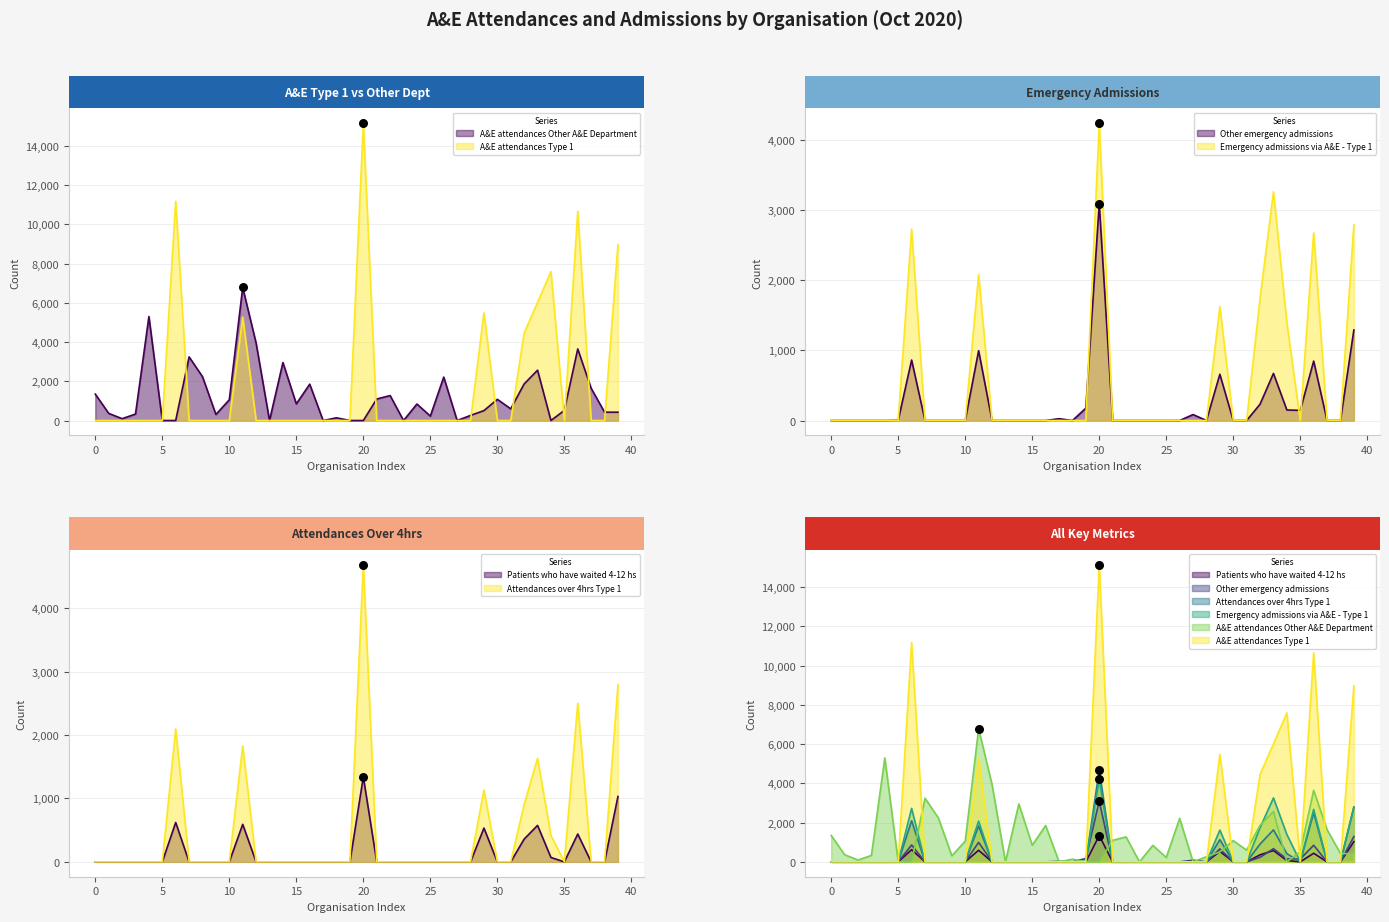

Which series has the largest total across all categories?

A&E attendances Type 1